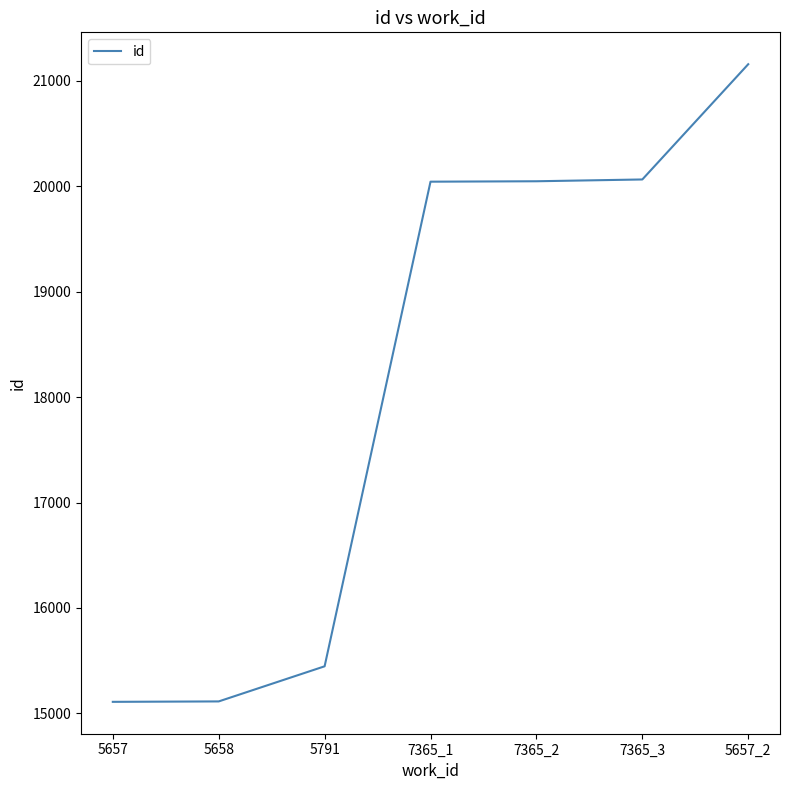

What is the change in value from 7365_1 to 7365_3?

+21